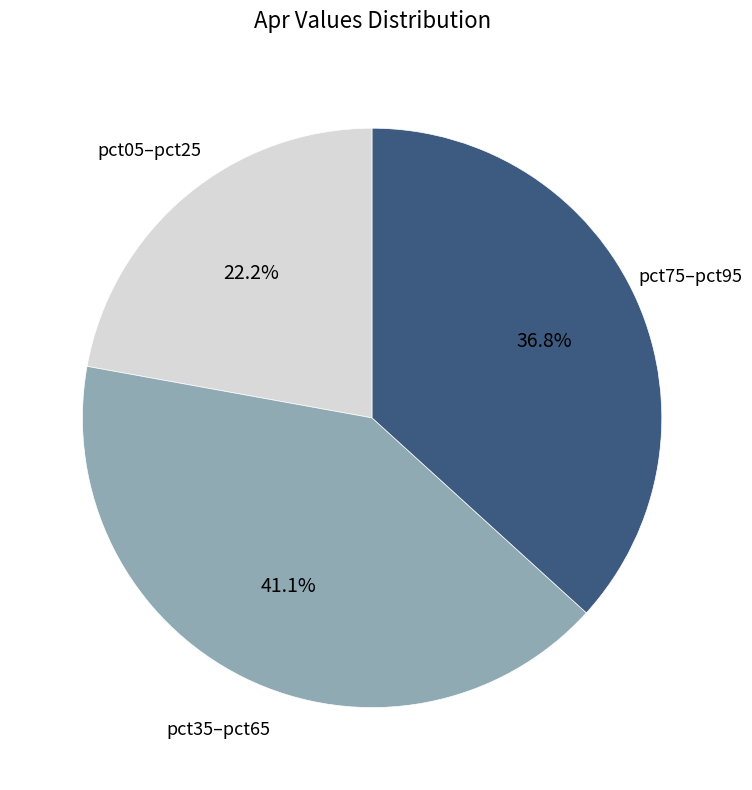

Is there a majority slice in this chart?

No